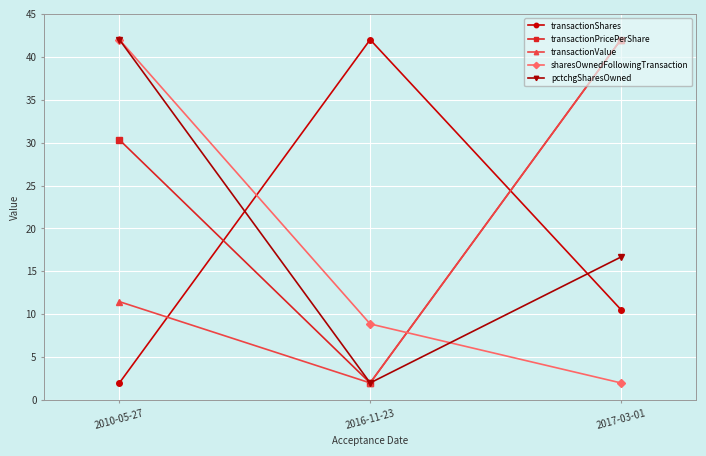

True or false: sharesOwnedFollowingTransaction has a value of 8.9 at 2016-11-23.

True